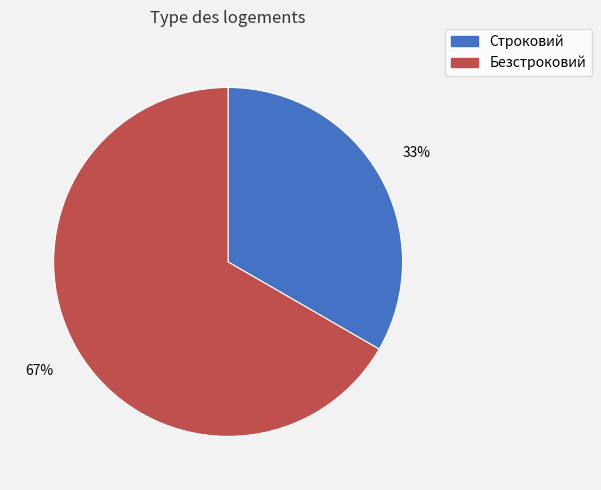

Do Безстроковий and Строковий together represent more than half of the pie?

Yes